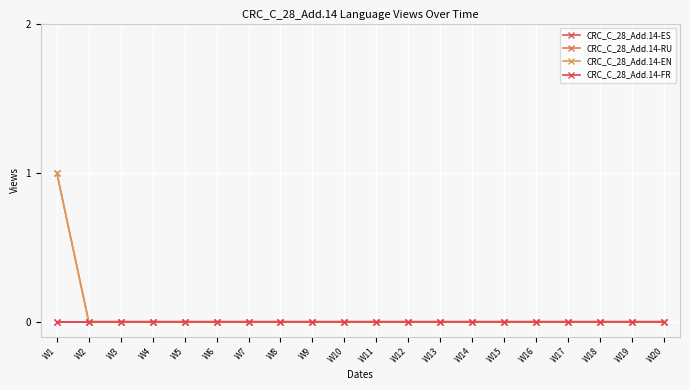

At which category does the chart reach its peak across all series?

W1